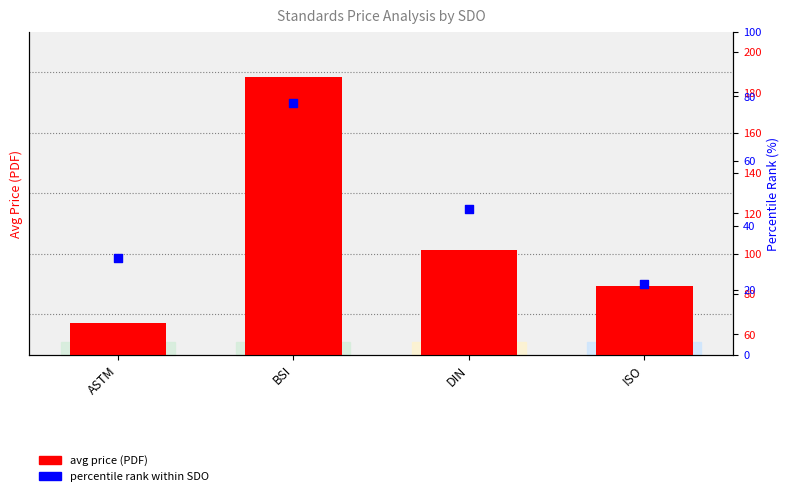

What is the total value across all series at BSI?

265.4